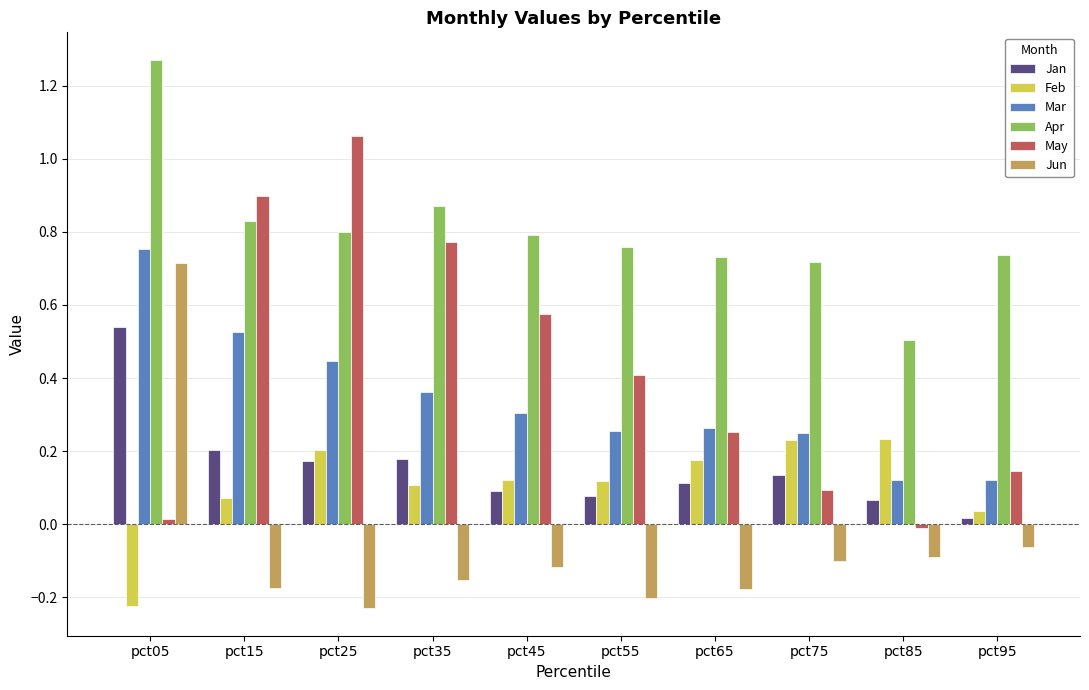

The May series shows -0.0 at pct85. True or false?

True